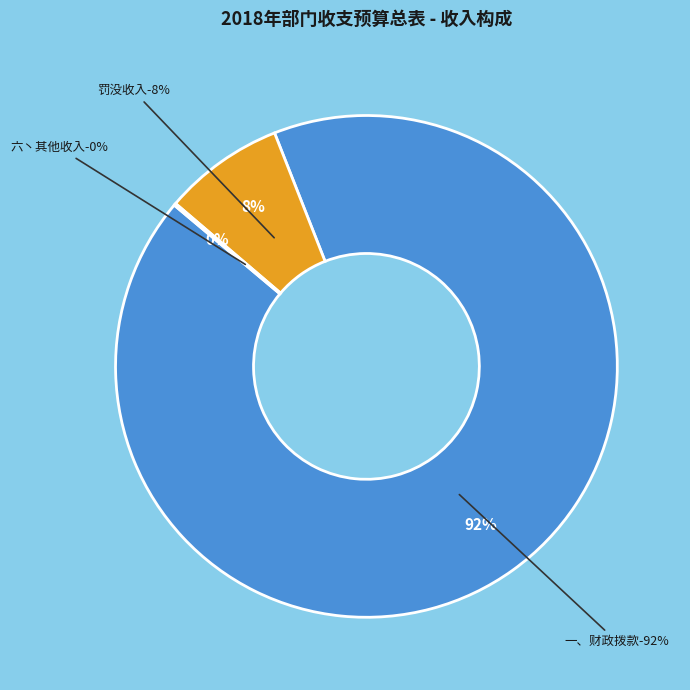

What percentage is the 一、财政拨款 slice, to the nearest percent?

92%